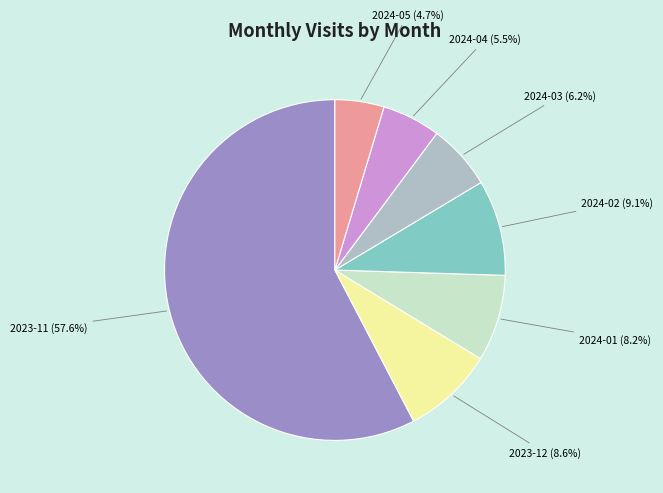

Count the number of slices in the pie.

7